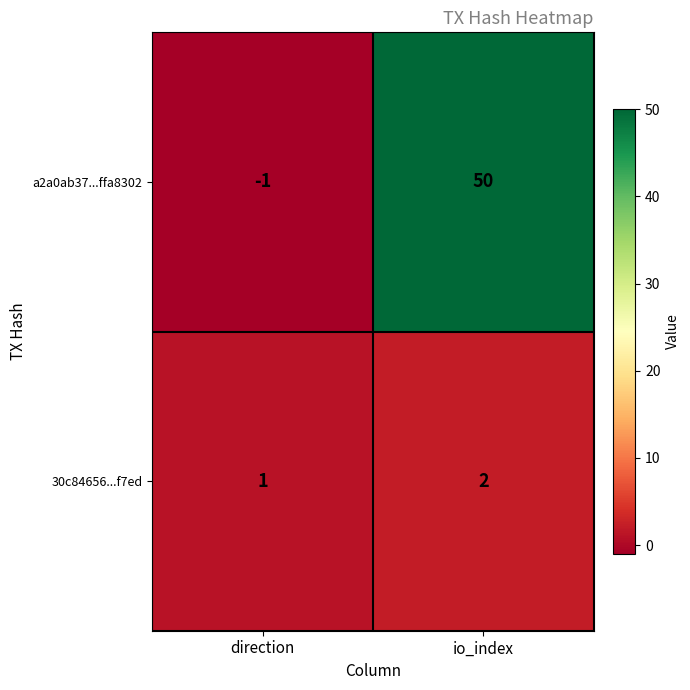

What is the sum of all a2a0ab37...ffa8302 values?

49